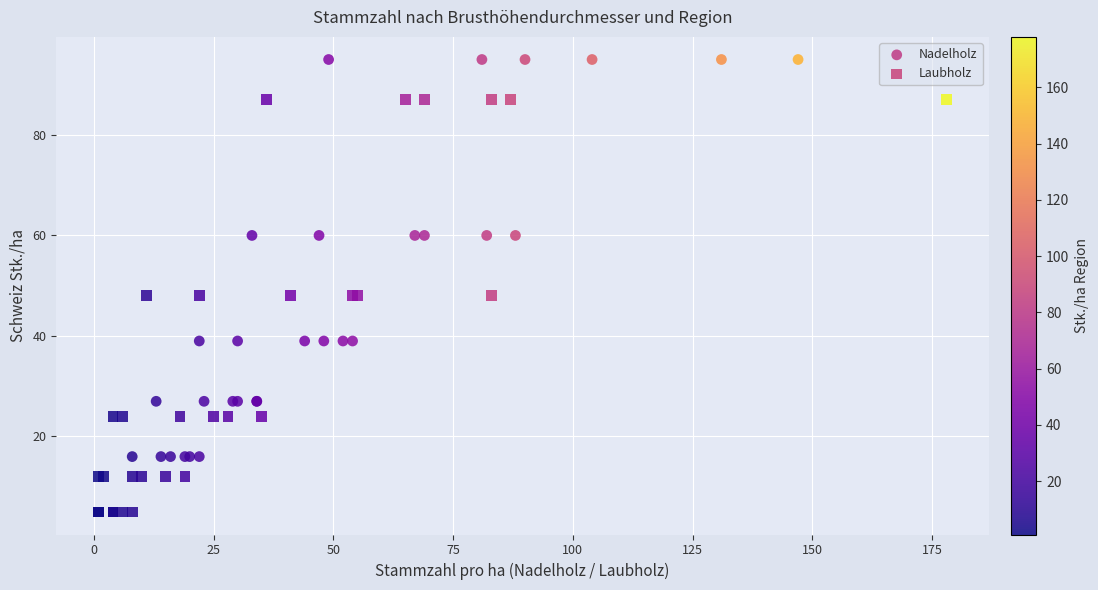

Which series reaches the minimum Y coordinate?

Laubholz